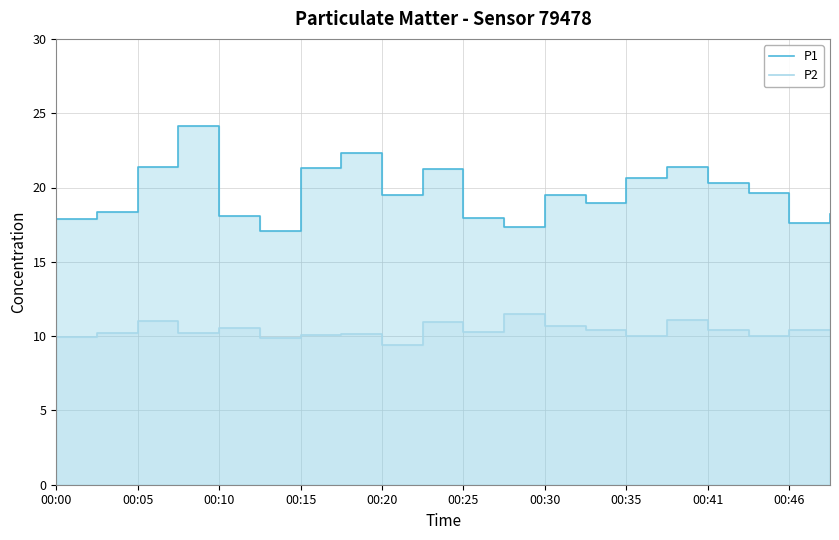

What is the maximum value for P1?

24.2